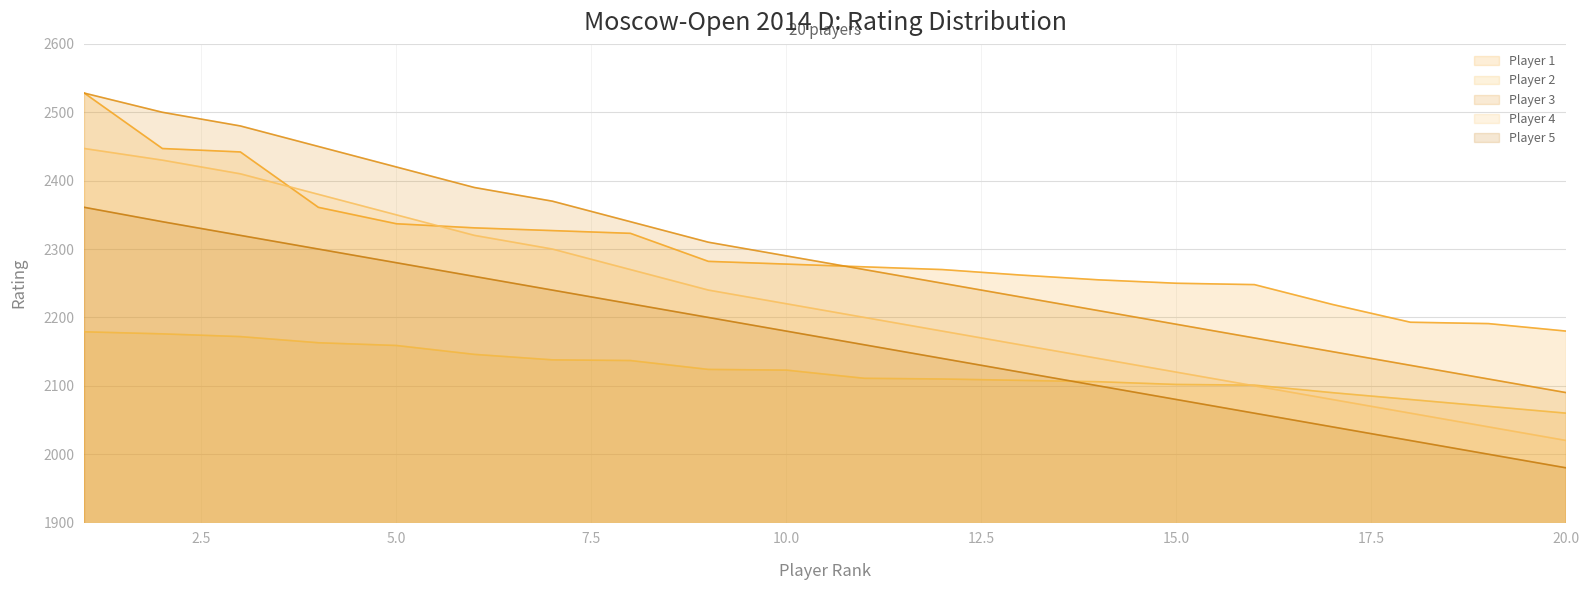

What is the difference between the highest and lowest values at 18?

173